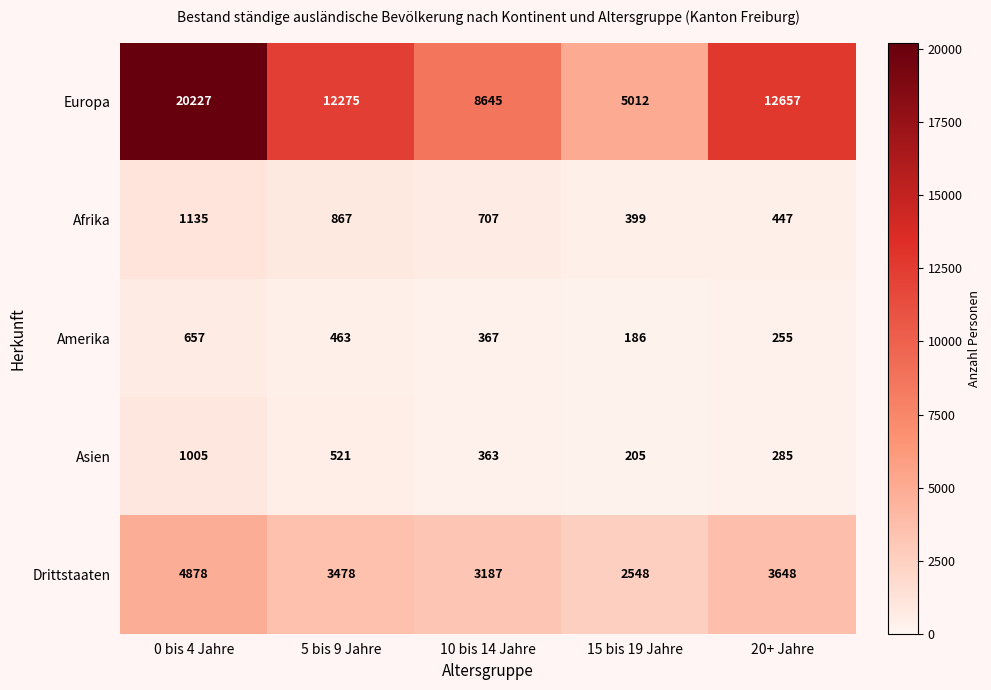

Rank the series at 5 bis 9 Jahre from highest to lowest value.

Europa, Drittstaaten, Afrika, Asien, Amerika